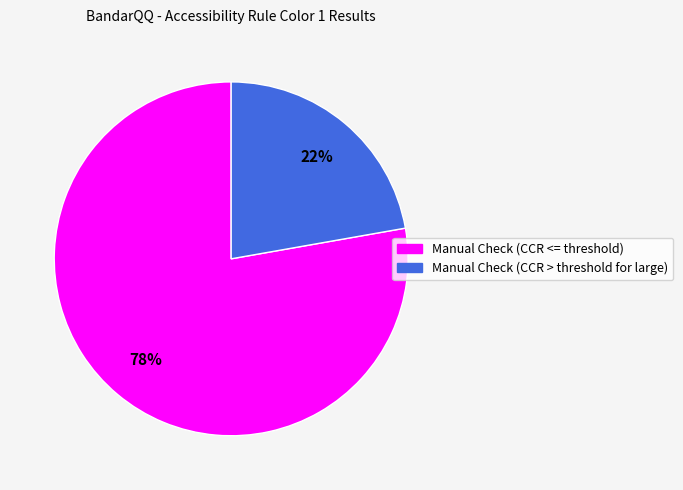

Which category has the smallest portion of the pie?

Manual Check (CCR > threshold for large)